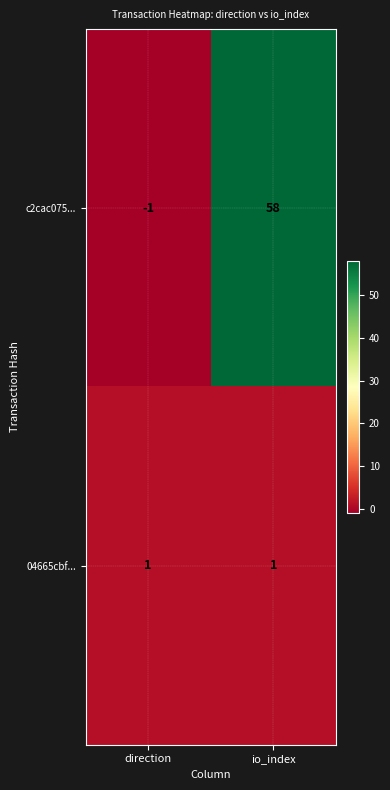

Which series has the largest total across all categories?

c2cac075...